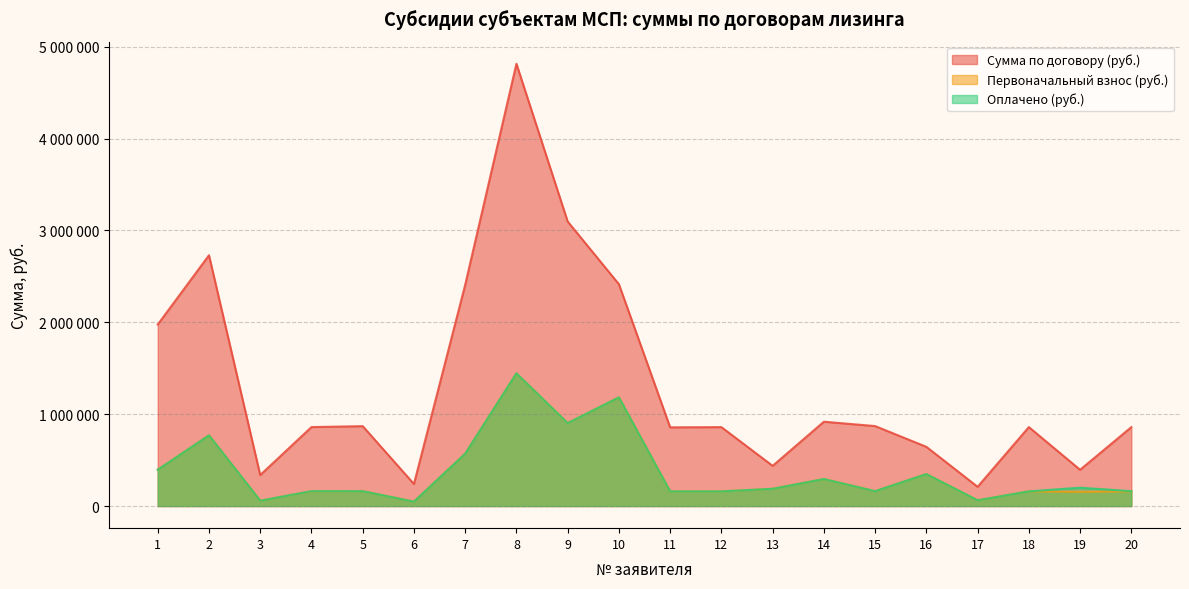

What are all the series names shown in the legend?

Сумма по договору (руб.), Первоначальный взнос (руб.), Оплачено (руб.)